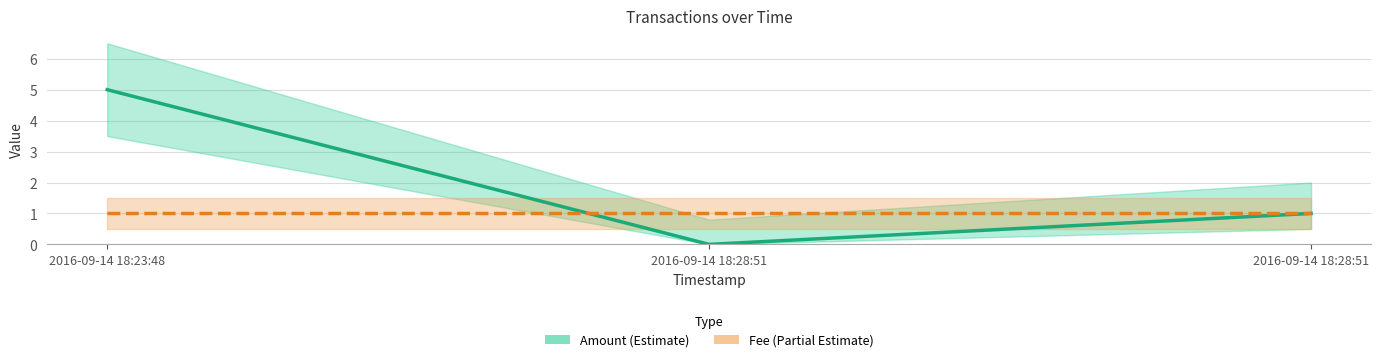

What is the spread (max minus min) of values at 2016-09-14 18:28:51?

1